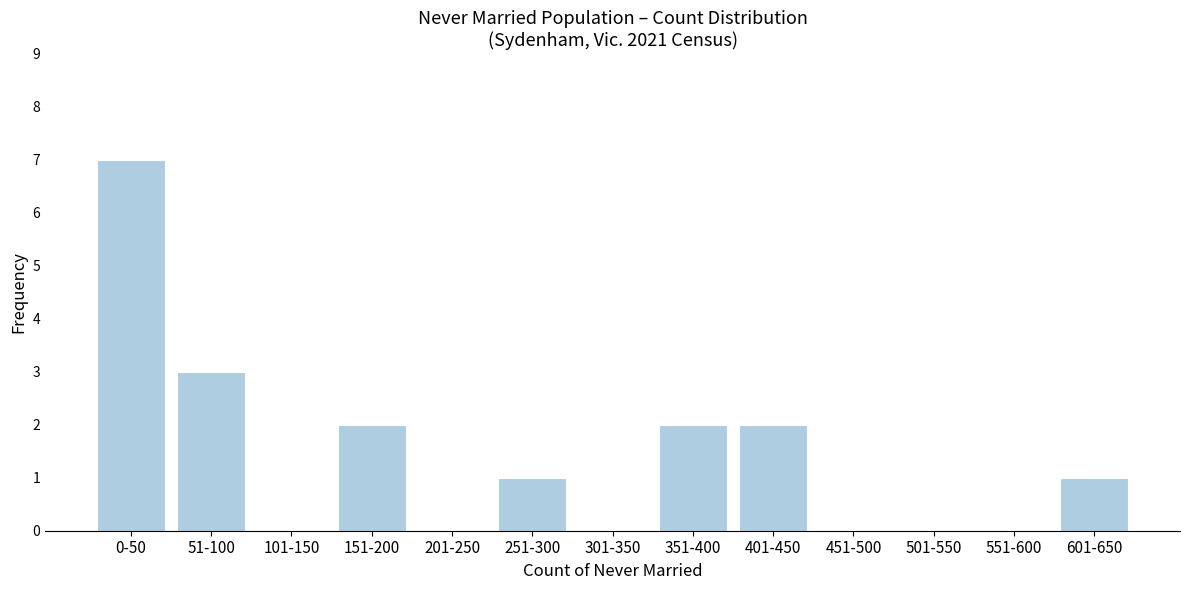

Reading left to right, list all the values displayed in this chart.

0-50=7	51-100=3	101-150=0	151-200=2	201-250=0	251-300=1	301-350=0	351-400=2	401-450=2	451-500=0	501-550=0	551-600=0	601-650=1